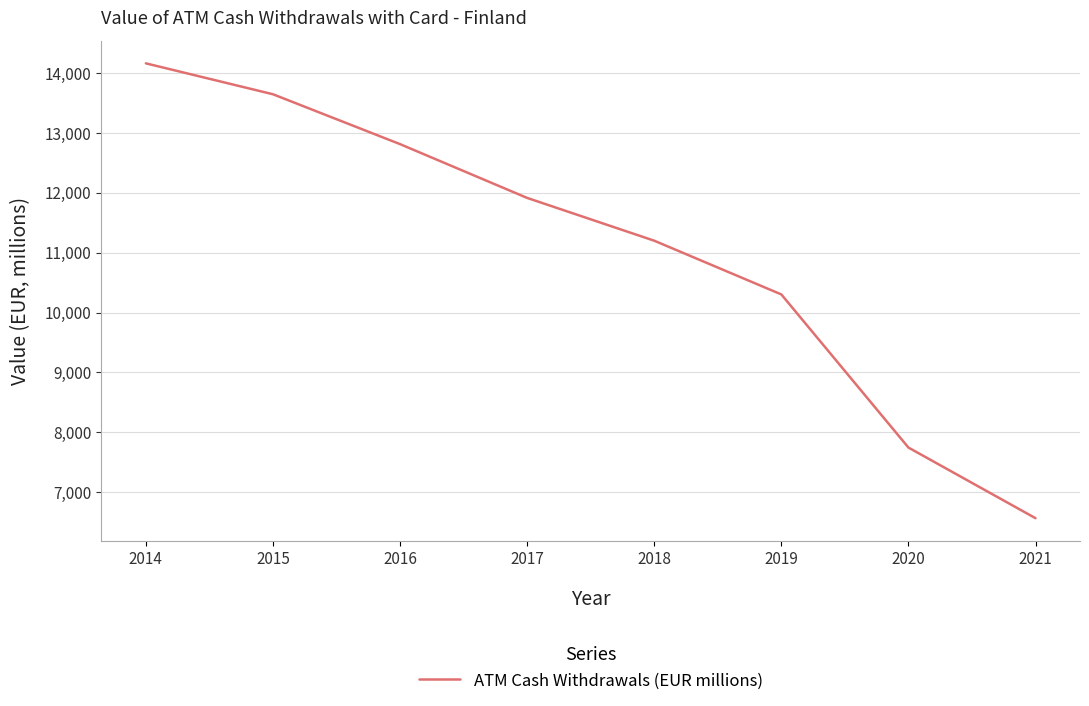

Read the value at 2017.

11916.3